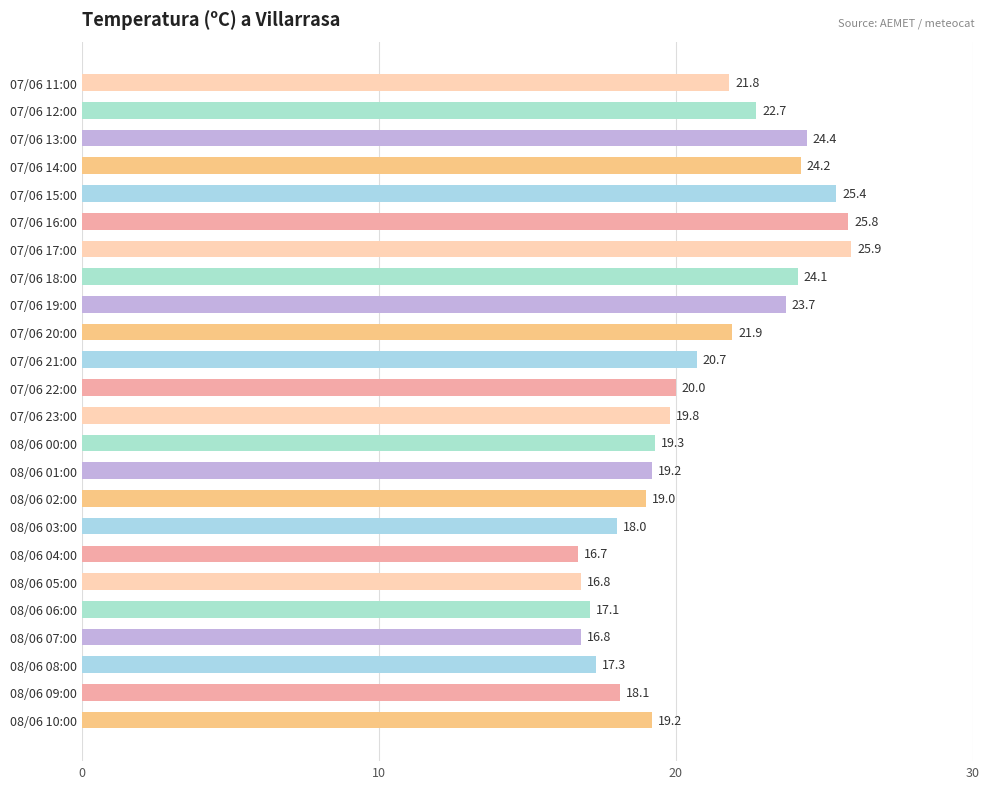

What is the greatest value displayed?

25.9